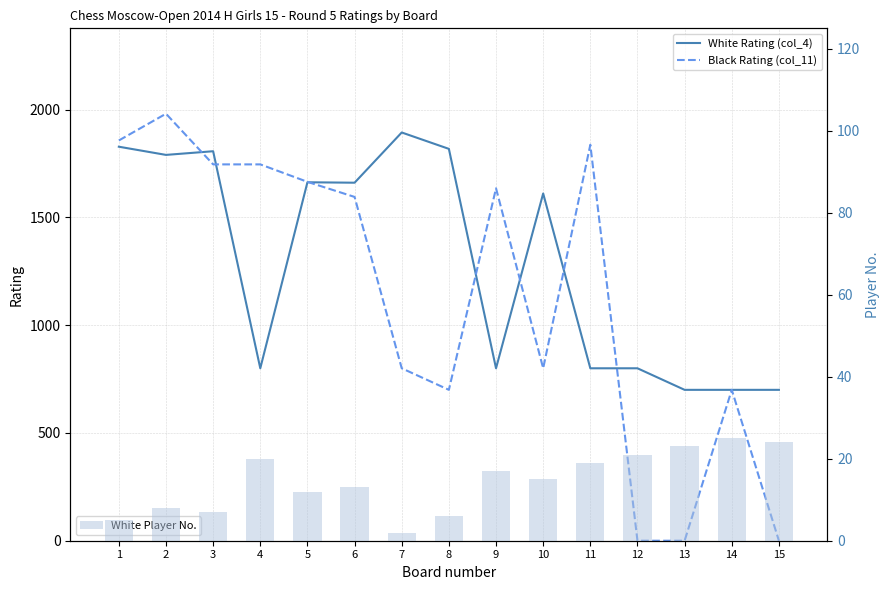

At which category does the chart reach its peak across all series?

2